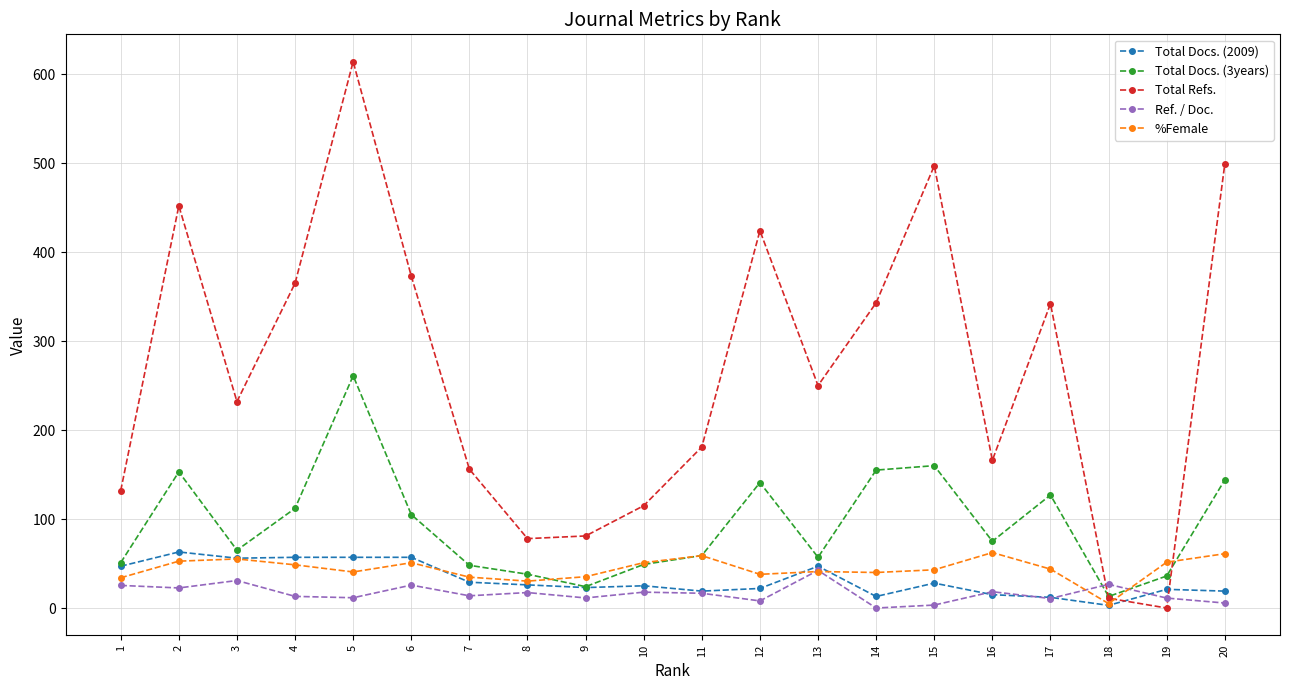

What is the value of the Total Refs. point at the 2nd from the left?

452.0